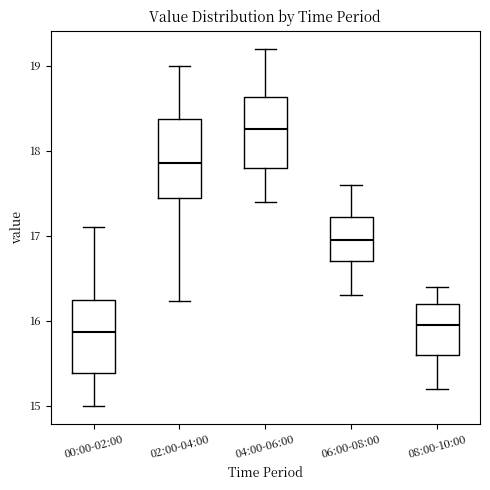

Reading left to right, read every box against the y-axis: the position of its median line, the range the box covers, and the ends of its whiskers. The values are not printed on the chart, so give them approximately, as read against the axis.

00:00-02:00: median 15.9, box 15.4 to 16.2, whiskers 15.0 to 17.1
02:00-04:00: median 17.9, box 17.4 to 18.4, whiskers 16.2 to 19.0
04:00-06:00: median 18.3, box 17.8 to 18.6, whiskers 17.4 to 19.2
06:00-08:00: median 17.0, box 16.7 to 17.2, whiskers 16.3 to 17.6
08:00-10:00: median 16.0, box 15.6 to 16.2, whiskers 15.2 to 16.4